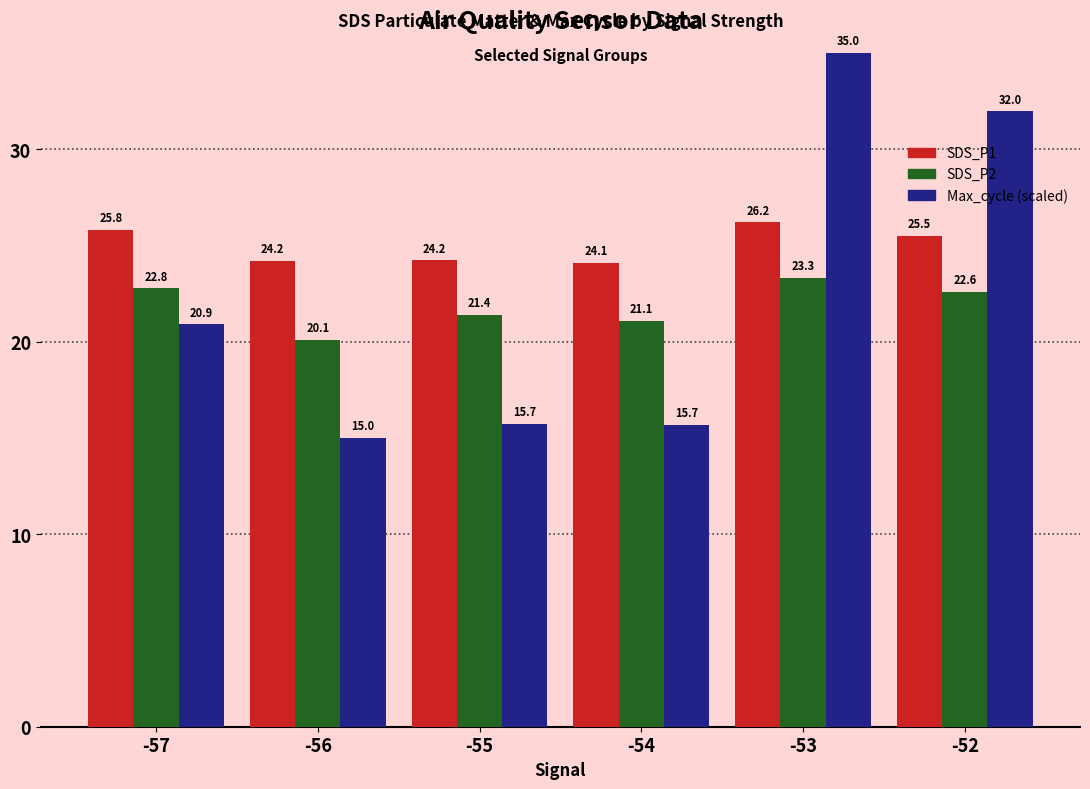

True or false: SDS_P2 has a value of 22.8 at -57.

True